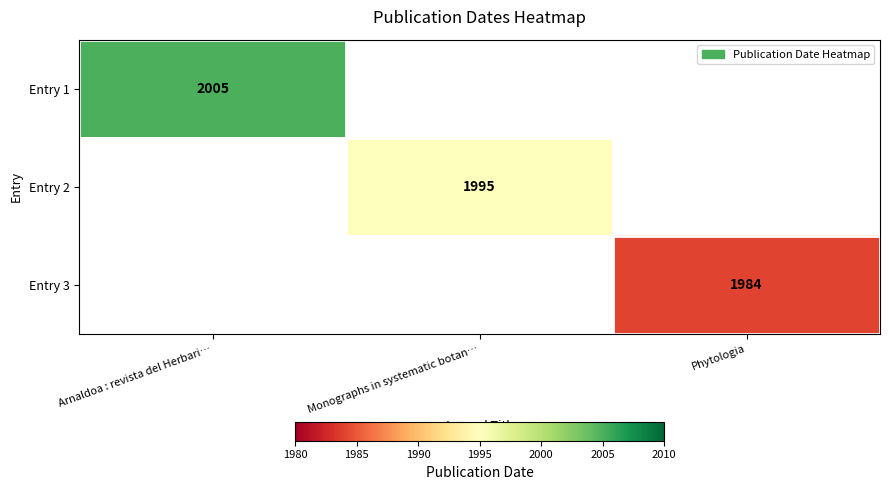

At how many categories does at least one series exceed 2001?

1